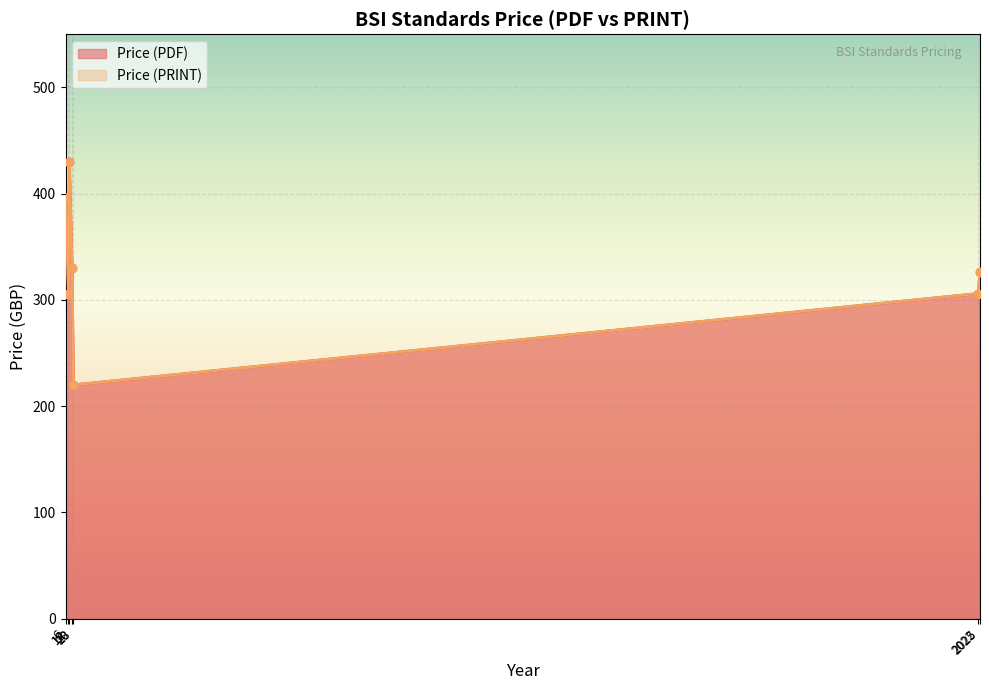

Which series has the largest range (max minus min)?

Price (PDF)